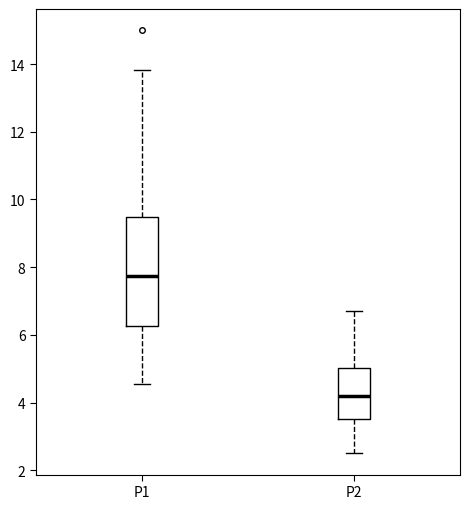

Comparing the boxes themselves (not the whiskers), which one is the tallest?

P1